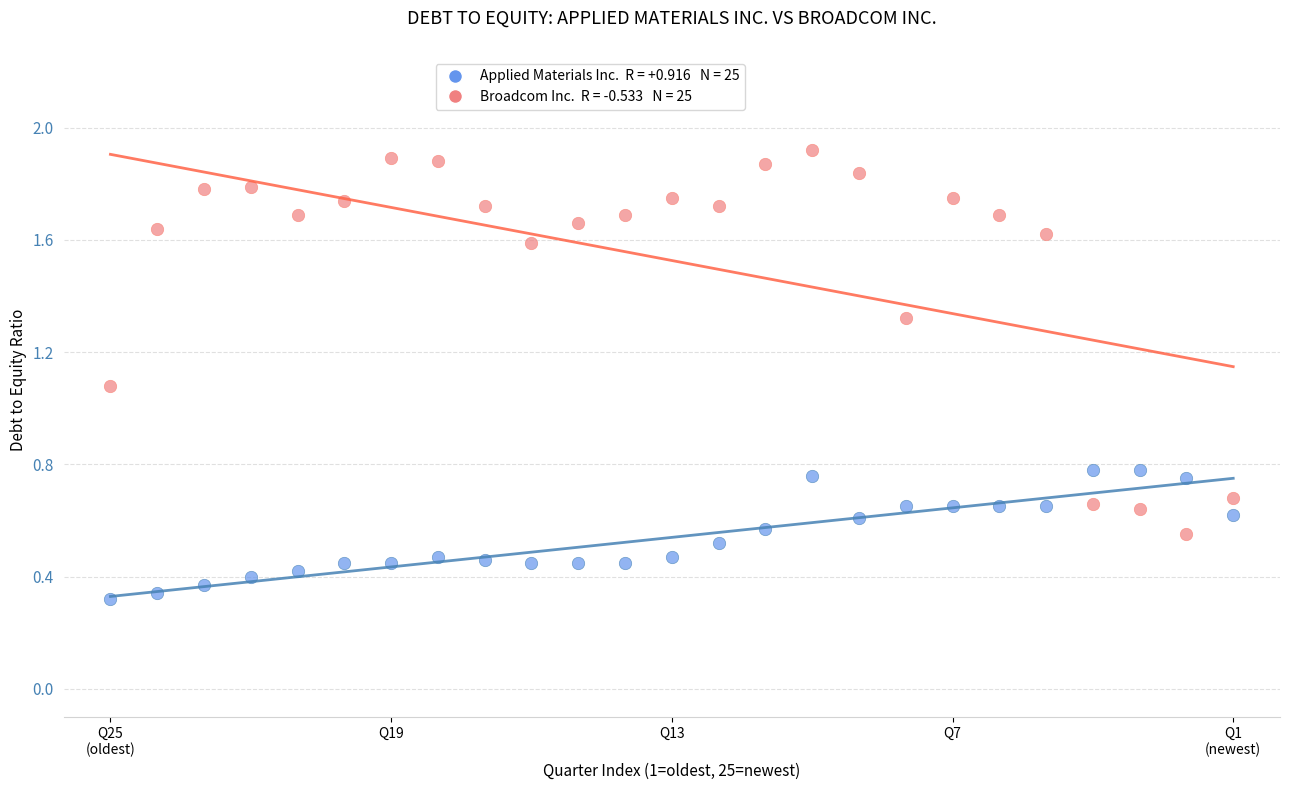

Across all series, what Y value is closest to 1?

1.1